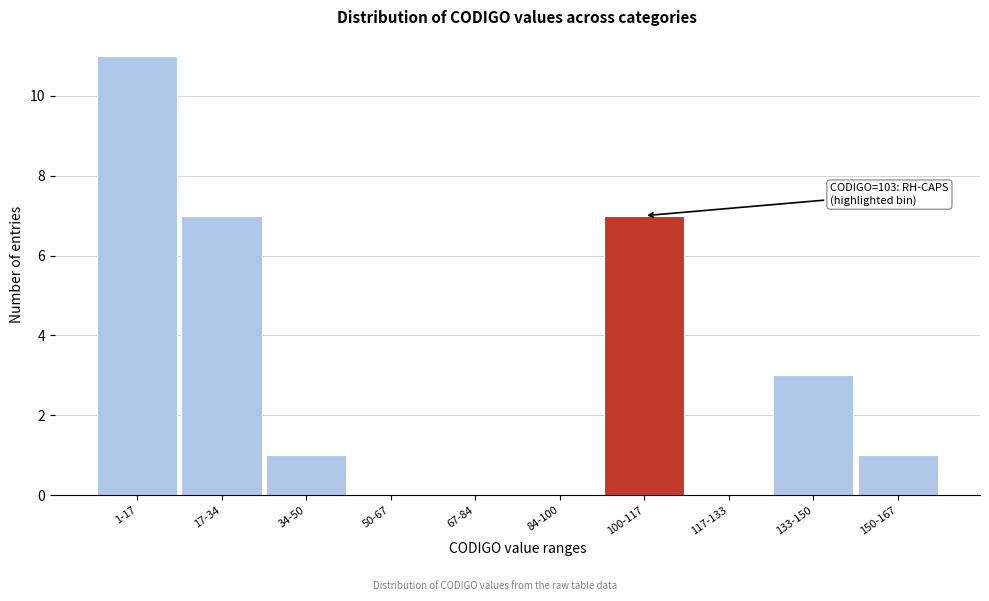

Reading left to right, extract all data points from this chart.

1-17=11	17-34=7	34-50=1	50-67=0	67-84=0	84-100=0	100-117=7	117-133=0	133-150=3	150-167=1